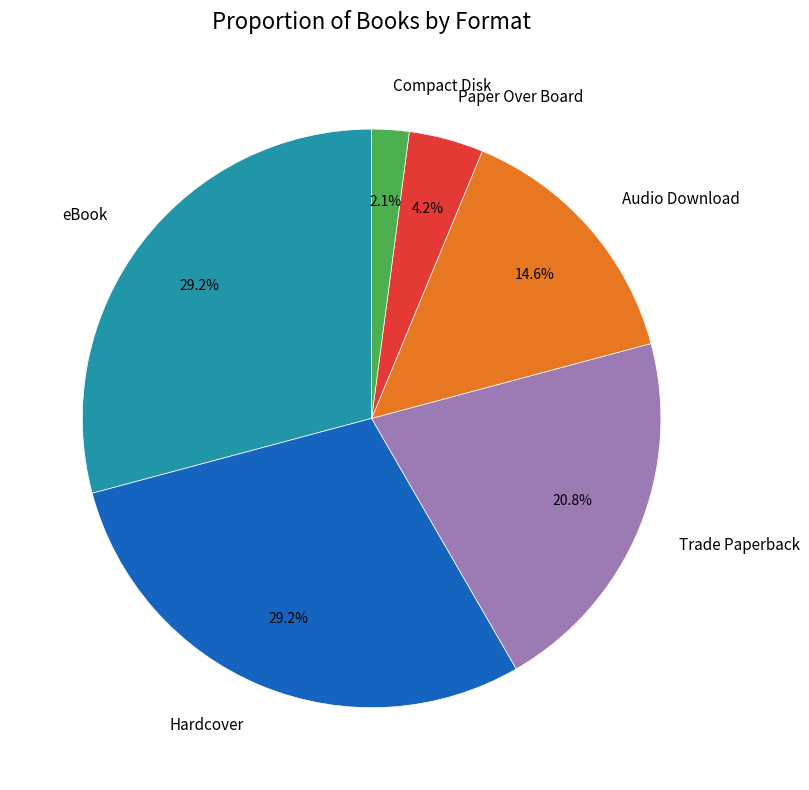

To the nearest percent, what is the average slice percentage?

17%